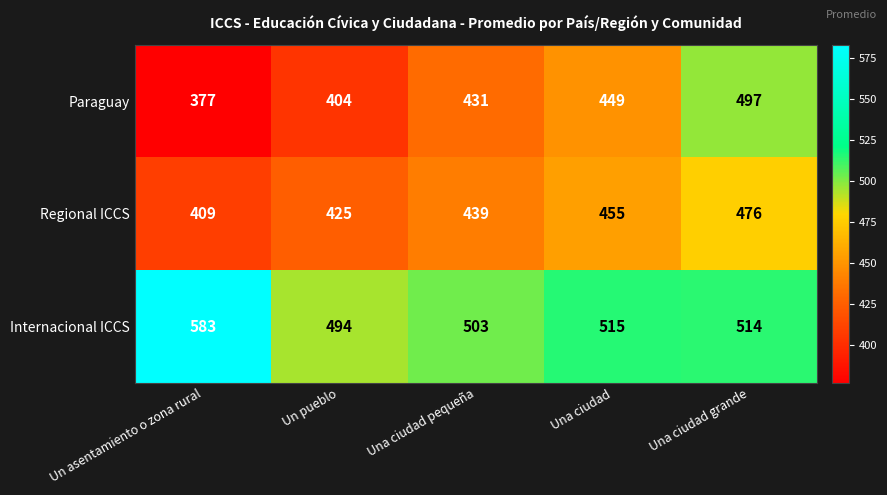

Reading right to left, what are all the values shown in this chart?

Paraguay: 497	449	431	404	377
Regional ICCS: 476	455	439	425	409
Internacional ICCS: 514	515	503	494	583